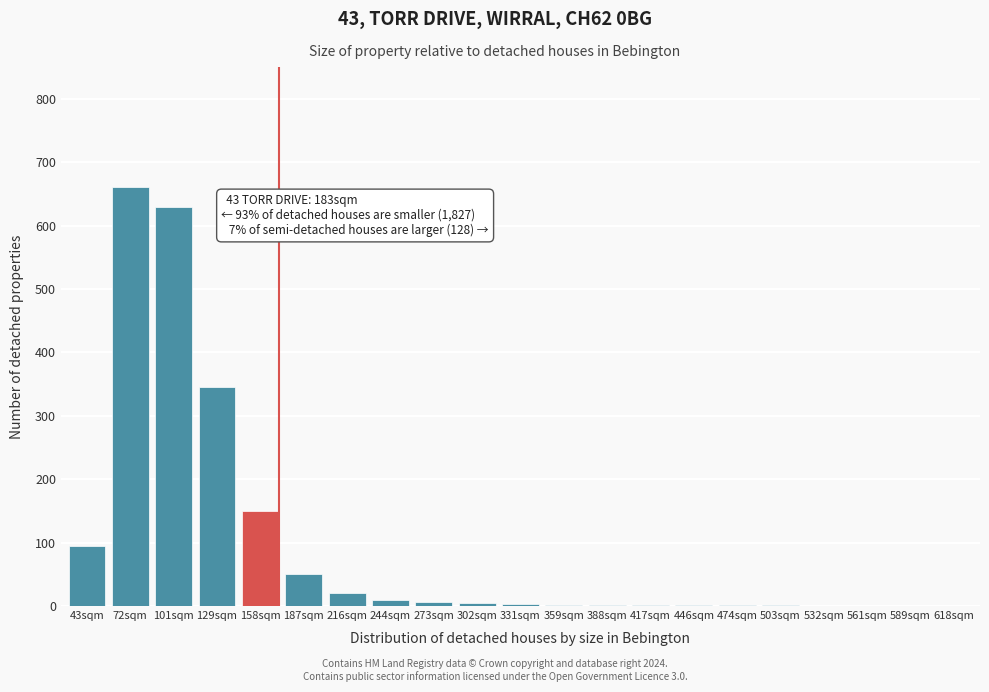

The chart shows a value of 0 at 618sqm. True or false?

True